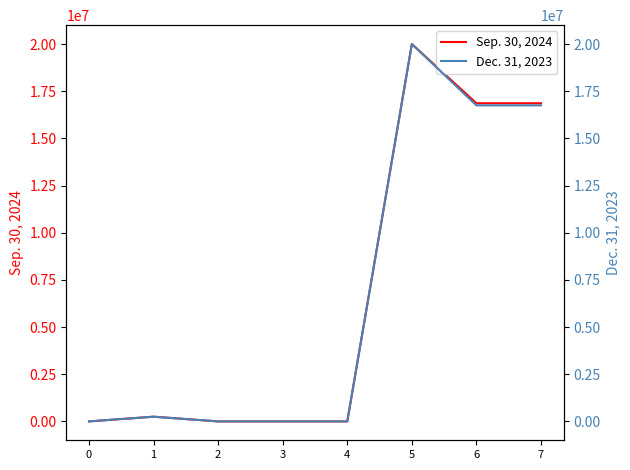

The Sep. 30, 2024 series shows 2 at 4. True or false?

False